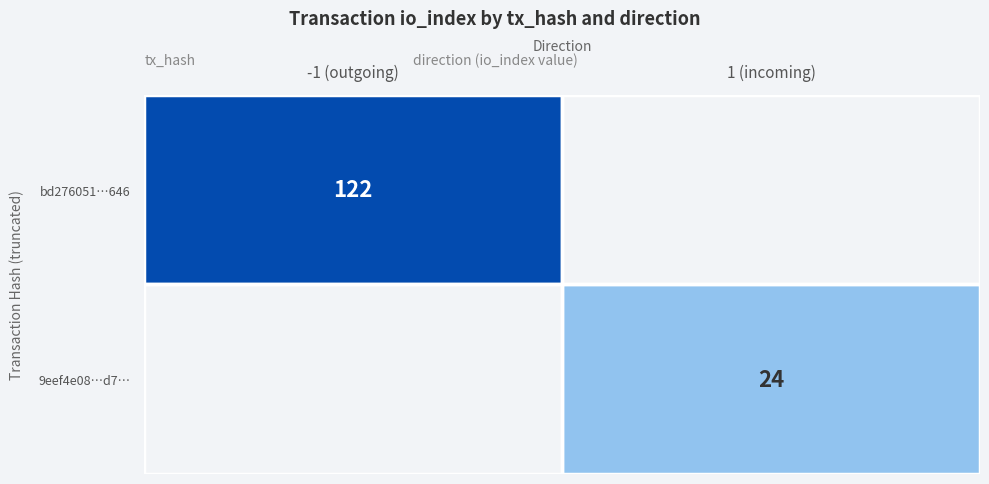

At how many categories does at least one series exceed 74?

1